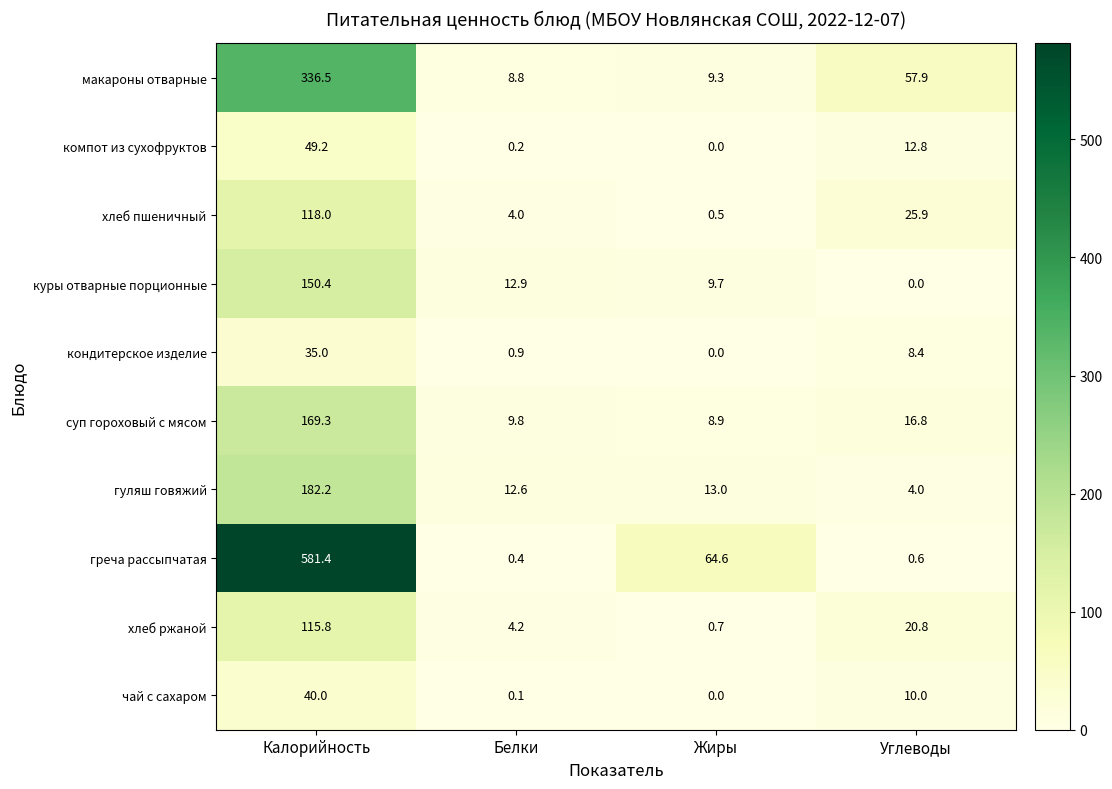

What is the average value of the чай с сахаром series?

12.5